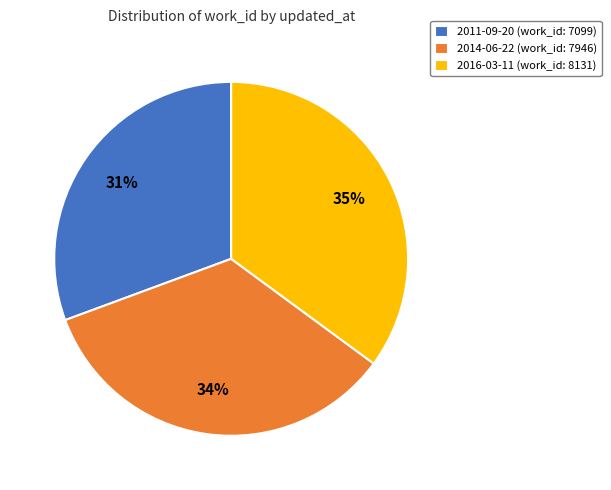

To the nearest percent, what is the difference between the largest and smallest slice percentages?

4%